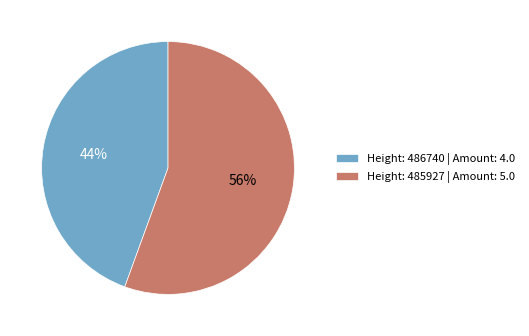

Which has a higher value, Height: 485927 | Amount: 5.0 or Height: 486740 | Amount: 4.0?

Height: 485927 | Amount: 5.0